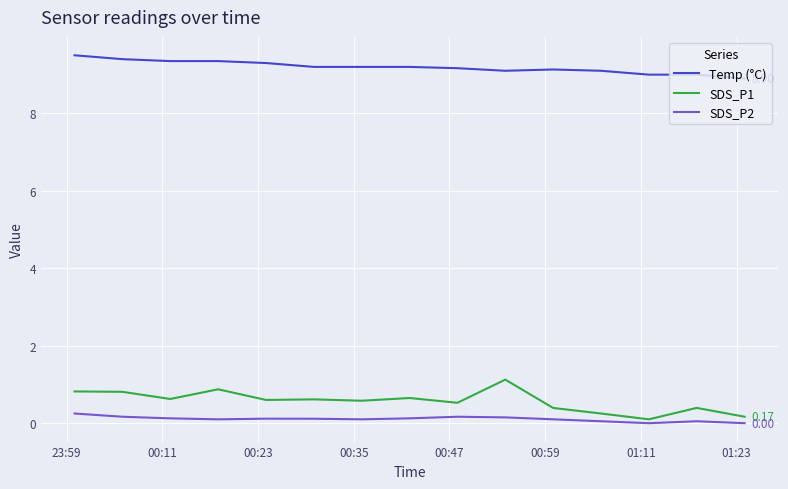

True or false: SDS_P2 and SDS_P1 intersect in this chart.

False